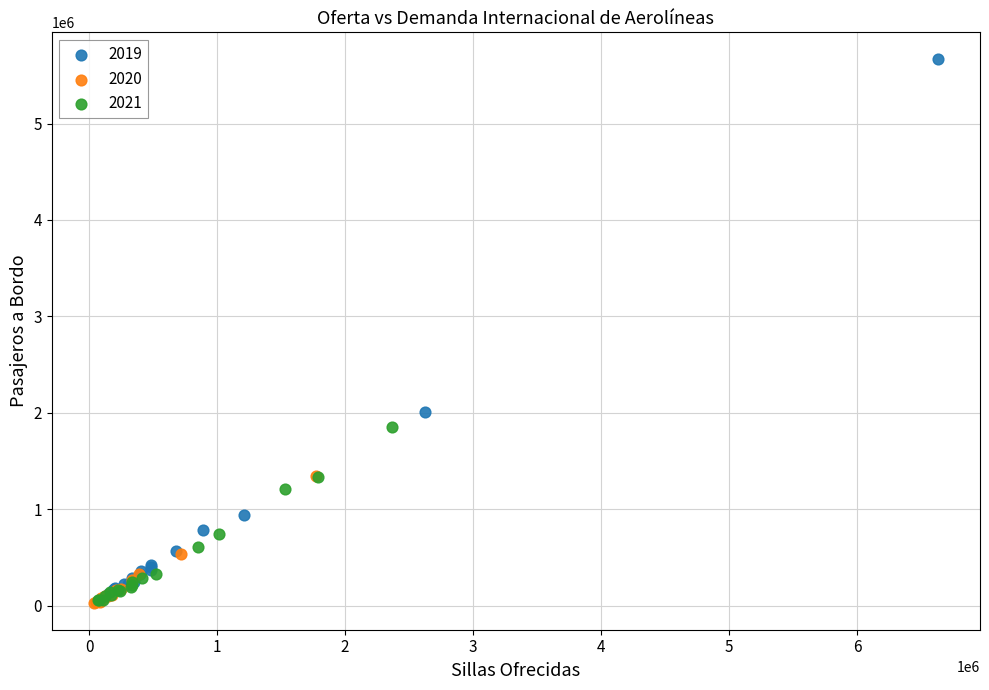

What are all the series names shown in the legend?

2019, 2020, 2021